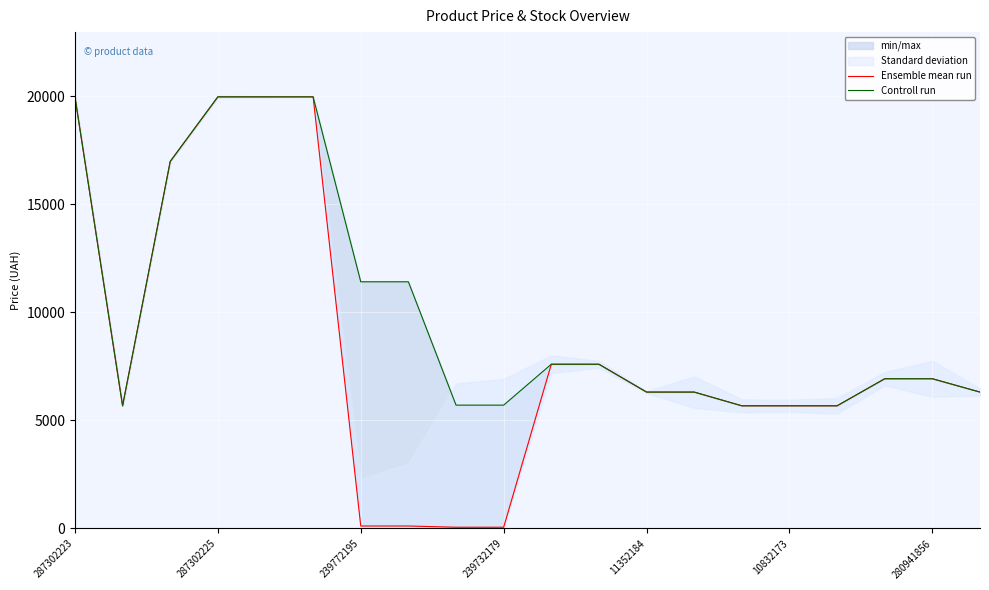

What is the label of the 18th point from the left?

17